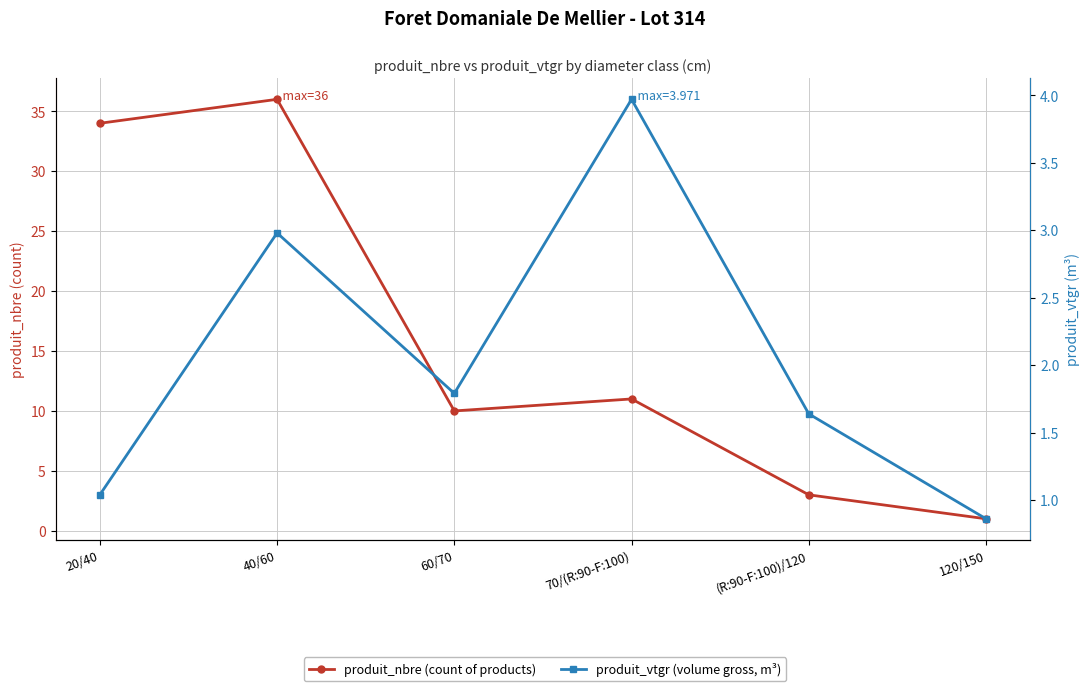

Does the chart display data point markers on the line(s)?

Yes